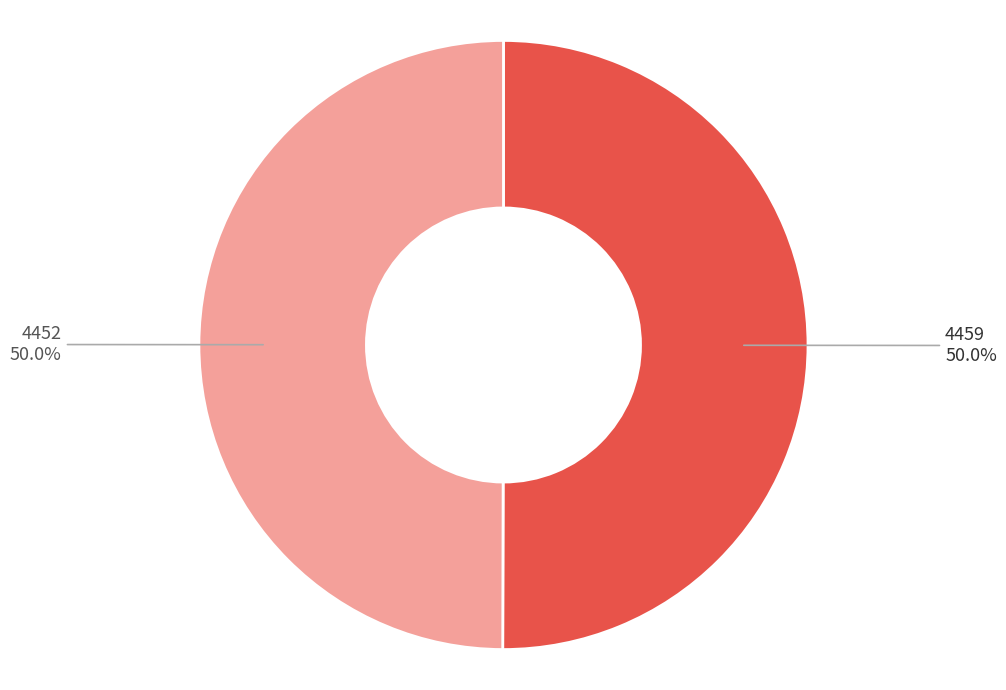

How many segments does this pie chart have?

2